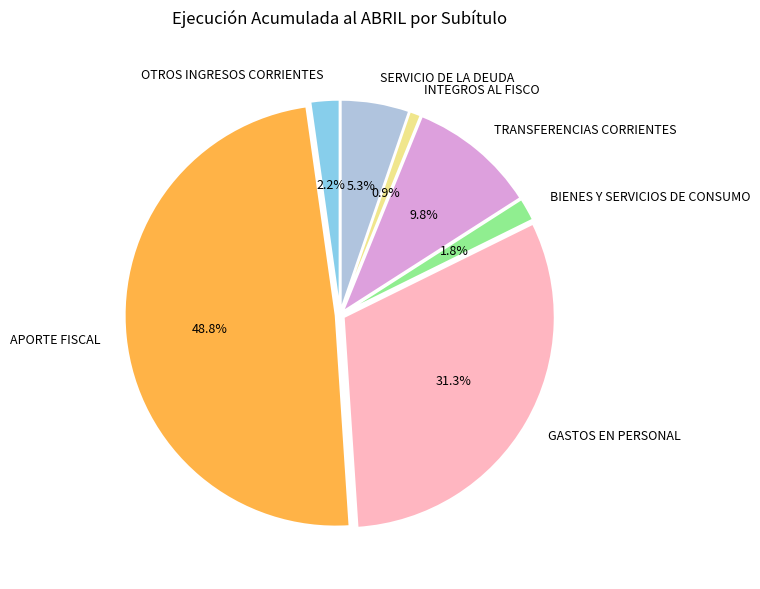

To the nearest percent, what is the difference between the largest and smallest slice percentages?

48%